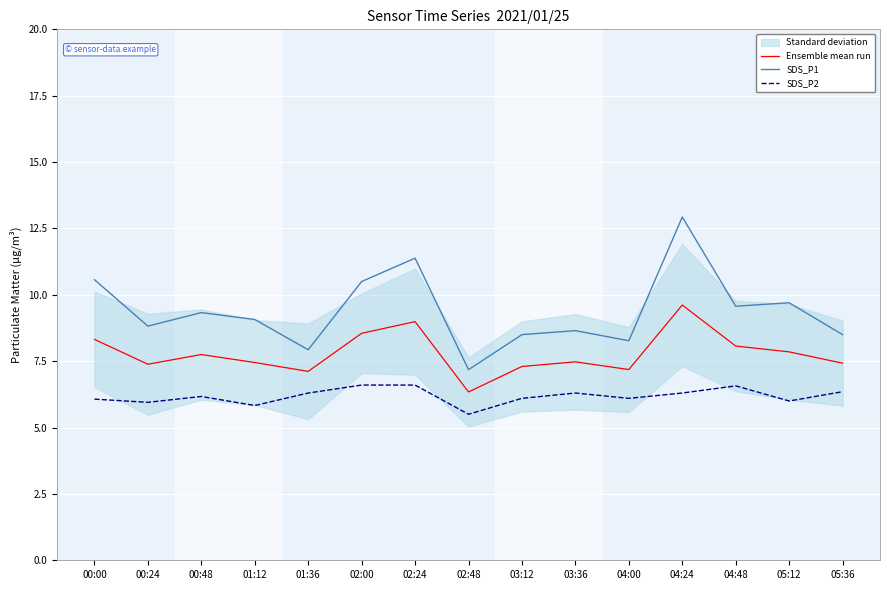

Between 02:00 and 03:36, which series saw the biggest shift?

SDS_P1